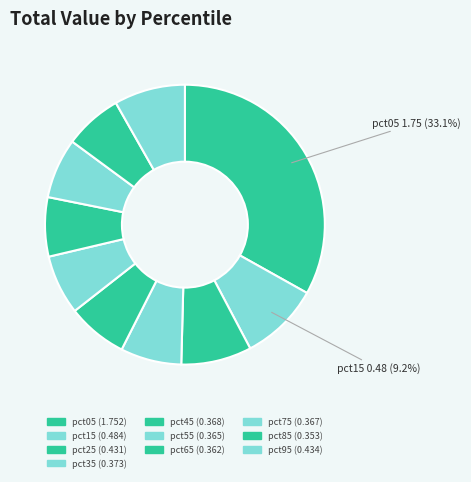

Which slice is the largest?

pct05